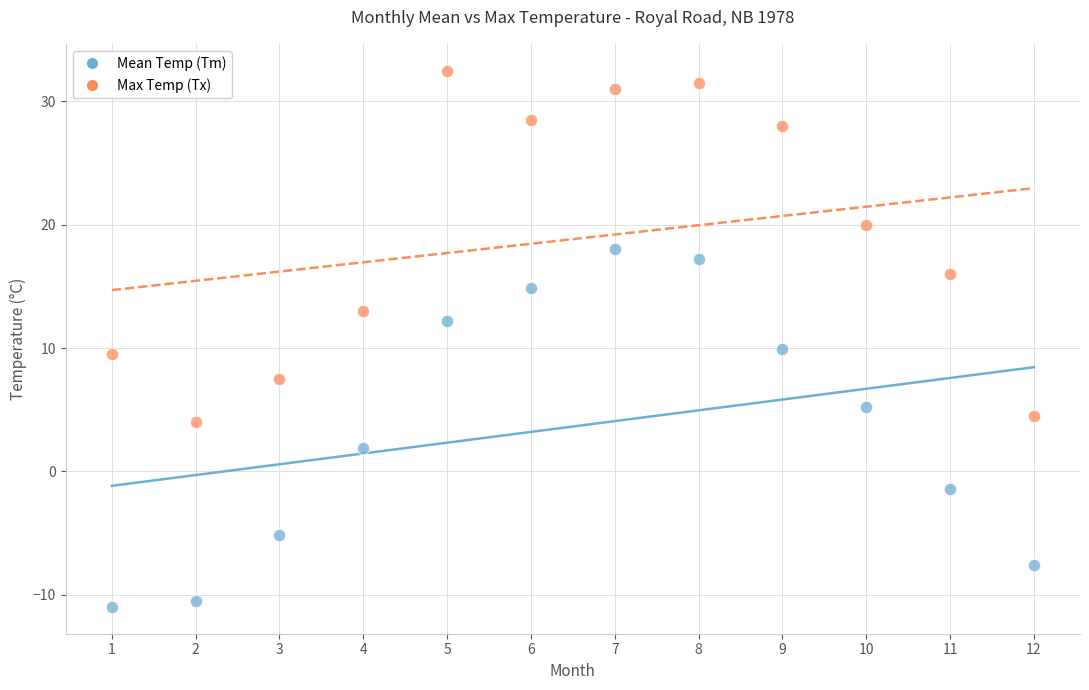

Which series contains the lowest Y value?

Mean Temp (Tm)